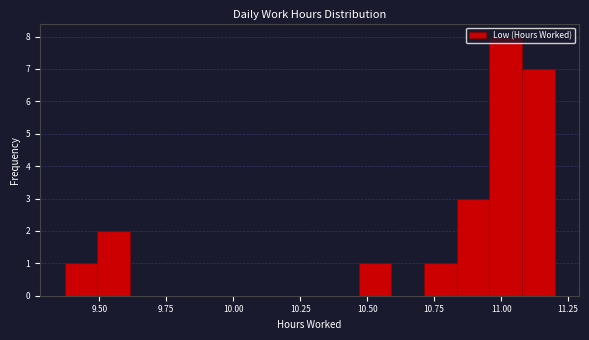

Around what value on the x-axis is the tallest bar? Give the approximate position of its centre, as read against the axis.

11.00